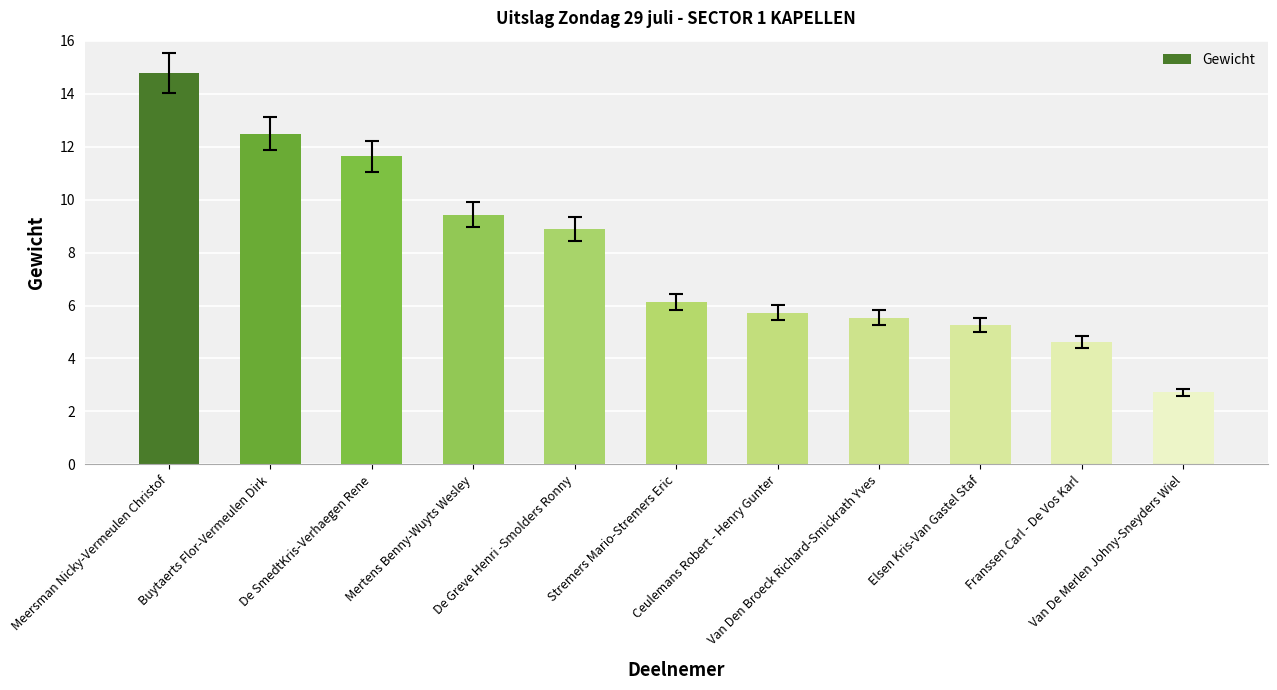

Which category has the lowest value across all series?

Van De Merlen Johny-Sneyders Wiel